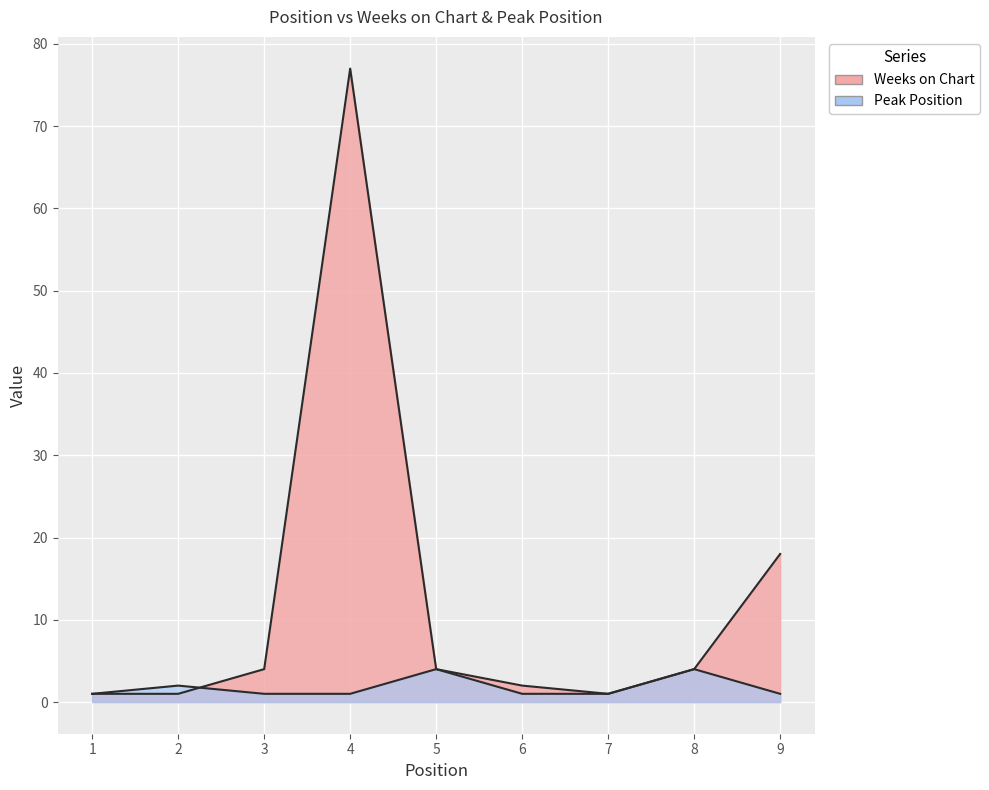

Which series changed the most between 3 and 6?

Weeks on Chart